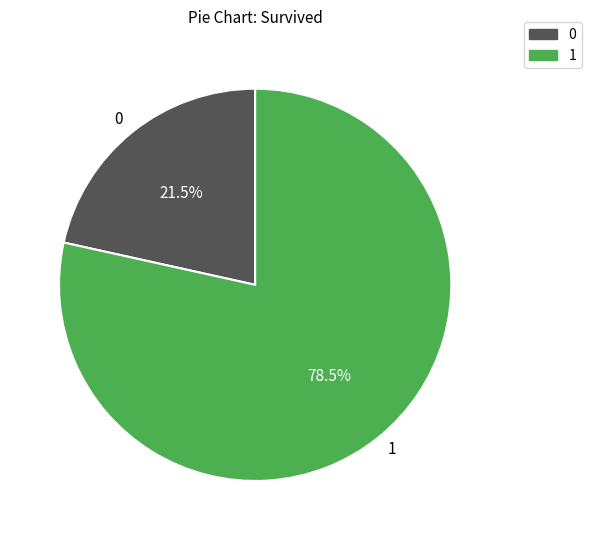

What portion of the pie excludes 0?

78.5%